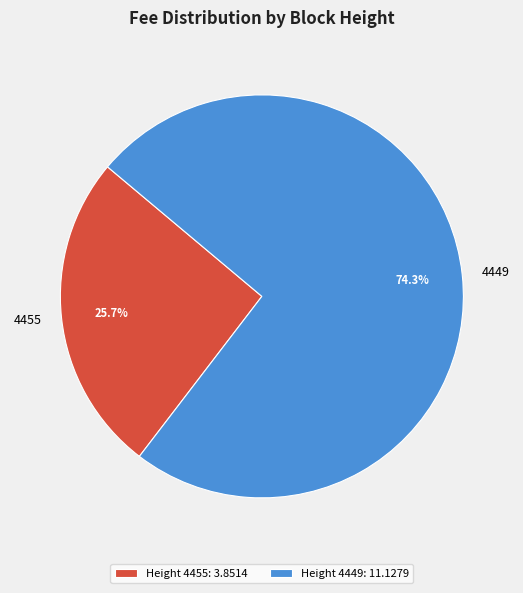

Which category has the biggest portion of the pie?

4449